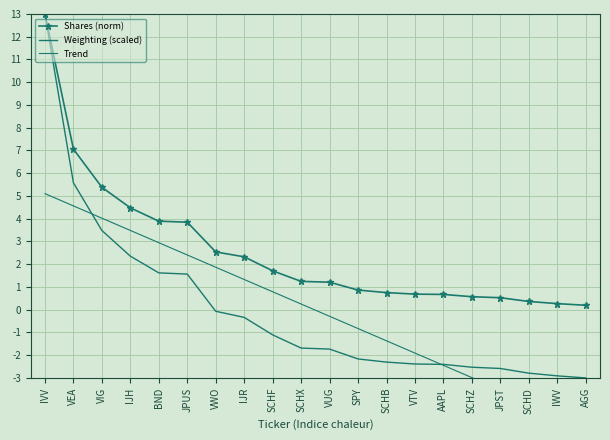

What is the sum of all Weighting (scaled) values?

-0.4